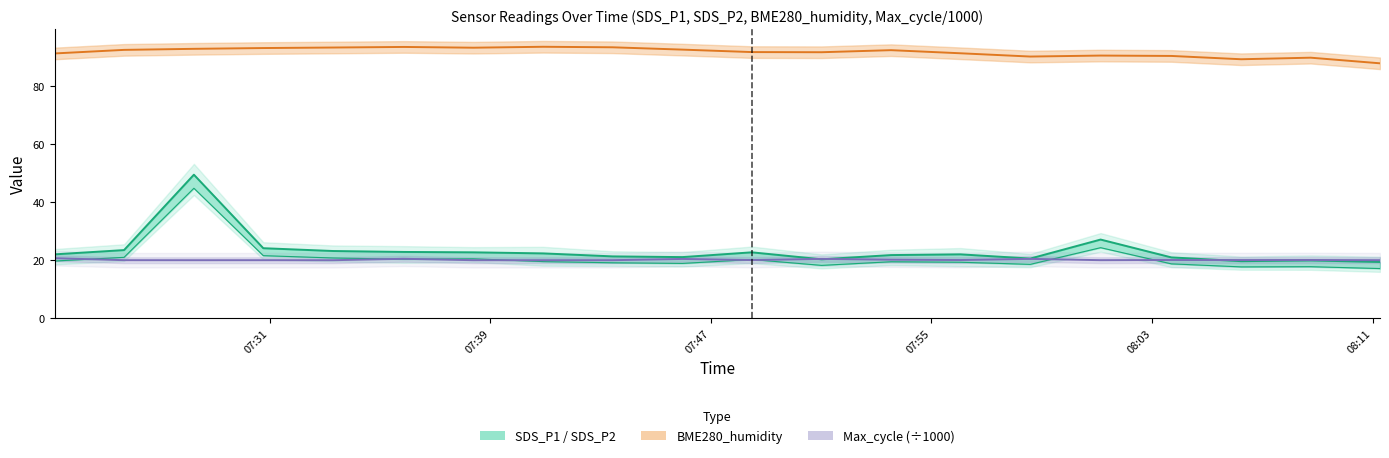

Is this an area chart (filled region under the line)?

No